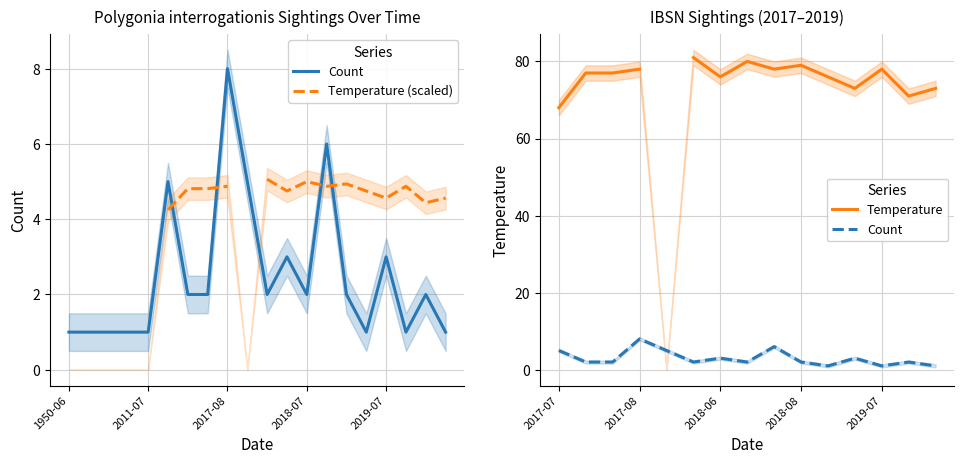

Where is the data nearest to the value 4?

2017-07-14